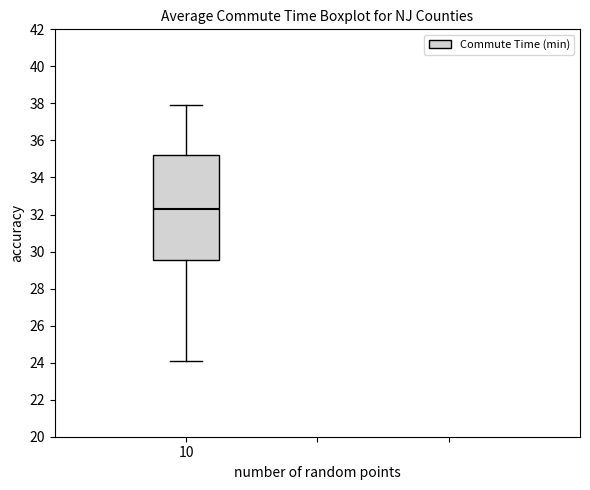

Where is the upper edge of the box at x = 10 on the y-axis? The values are not printed on the chart, so give them approximately, as read against the axis.

35.2